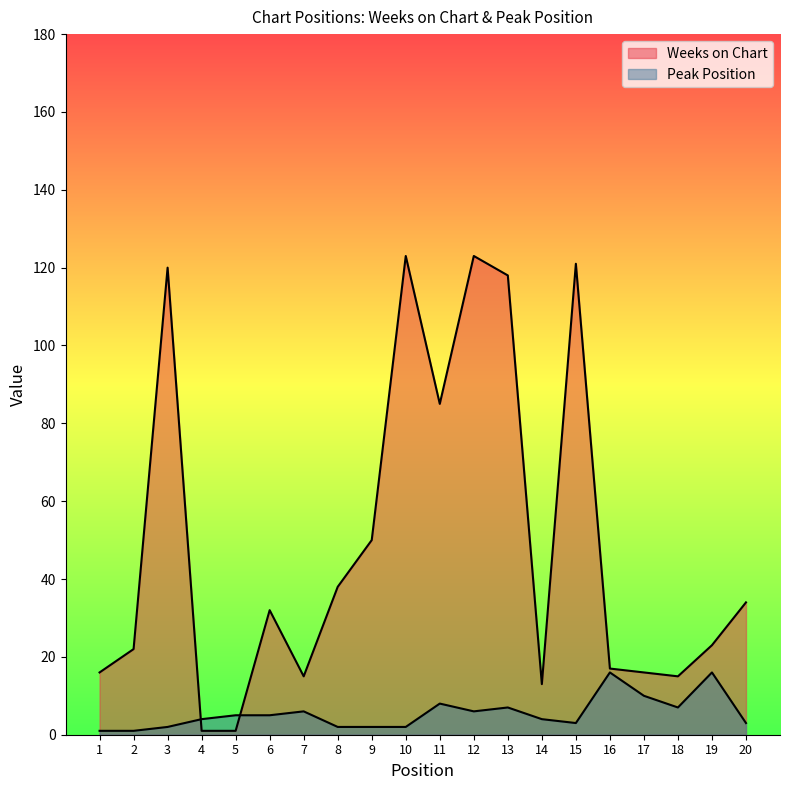

At which category is the sum across all series the highest?

12